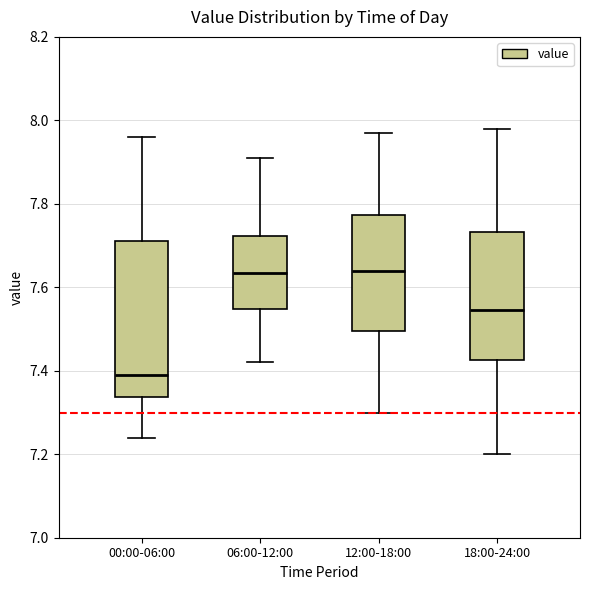

Reading left to right, read every box against the y-axis: the position of its median line, the range the box covers, and the ends of its whiskers. The values are not printed on the chart, so give them approximately, as read against the axis.

00:00-06:00: median 7.40, box 7.34 to 7.72, whiskers 7.24 to 7.96
06:00-12:00: median 7.64, box 7.54 to 7.72, whiskers 7.42 to 7.92
12:00-18:00: median 7.64, box 7.50 to 7.78, whiskers 7.30 to 7.98
18:00-24:00: median 7.54, box 7.42 to 7.74, whiskers 7.20 to 7.98